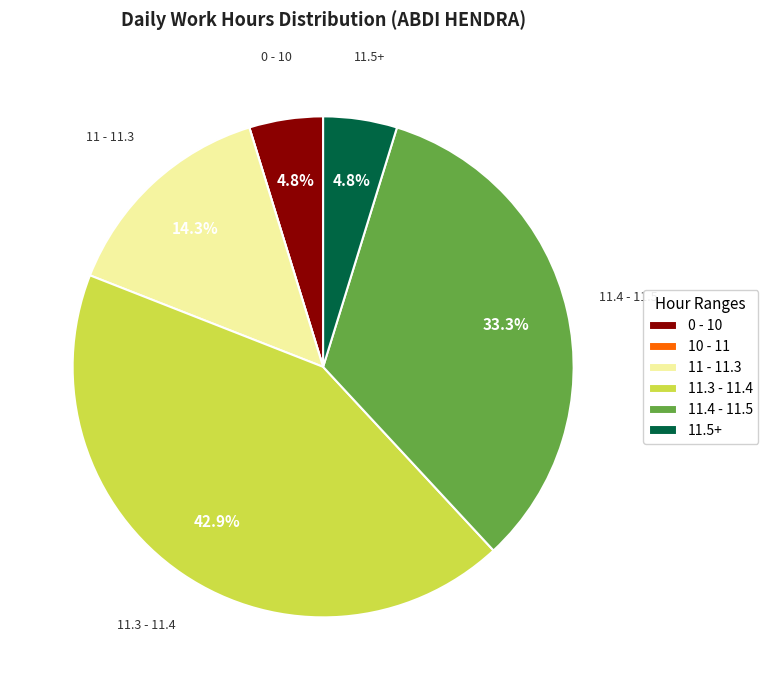

Which slice is the largest?

11.3 - 11.4